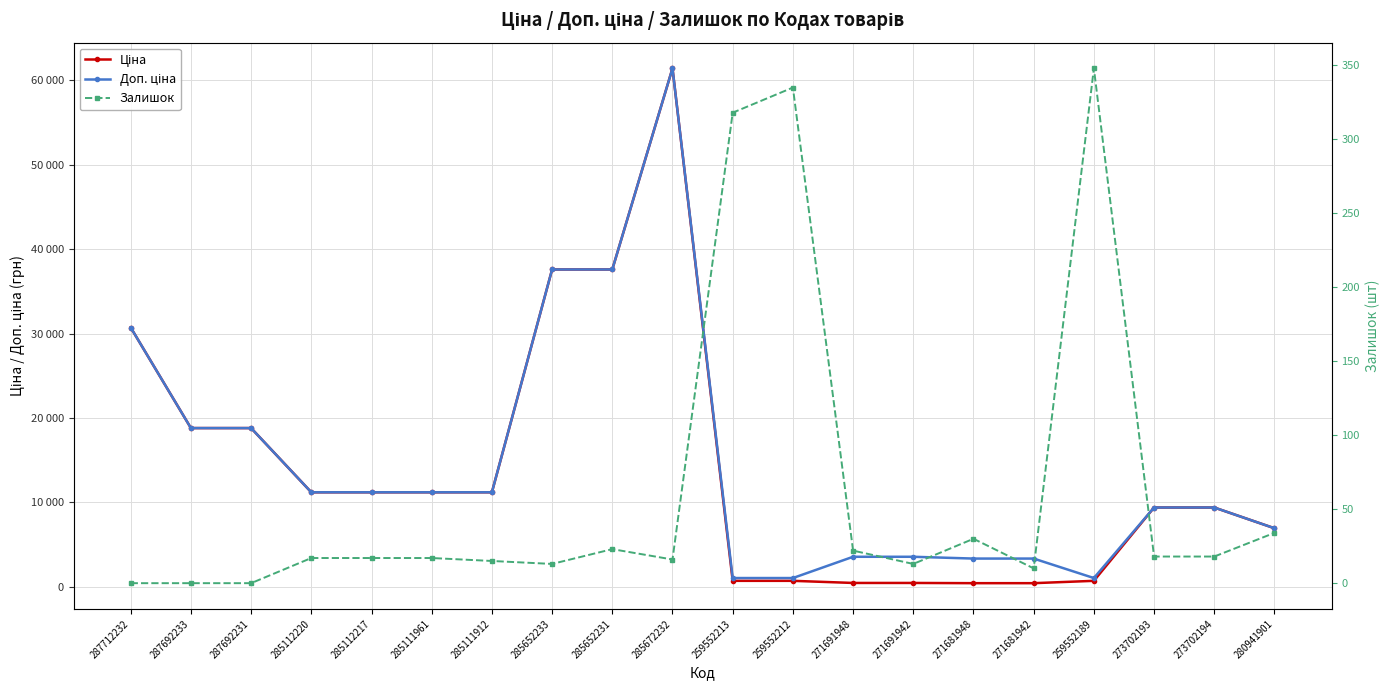

True or false: Ціна and Доп. ціна intersect in this chart.

False